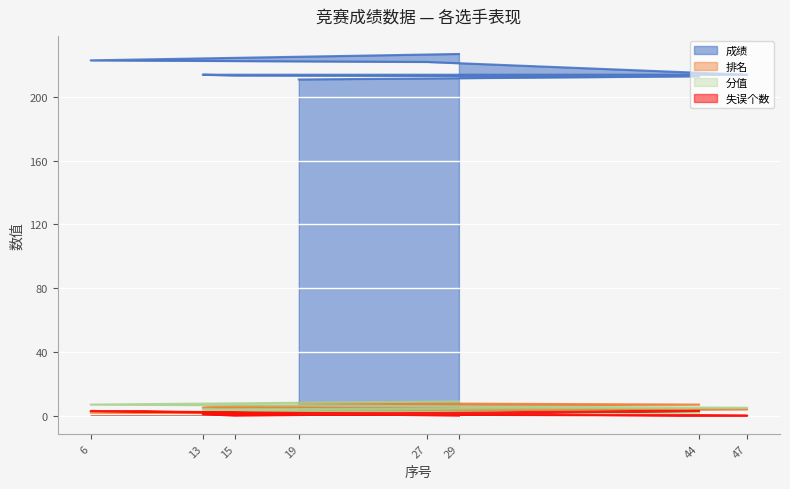

Rank the series by their maximum value, from highest to lowest.

成绩, 分值, 排名, 失误个数